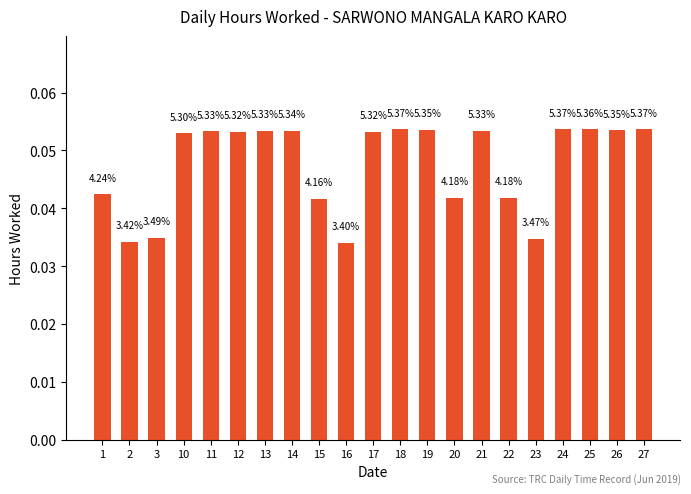

Is it true that the value at 21 is 0.1?

True